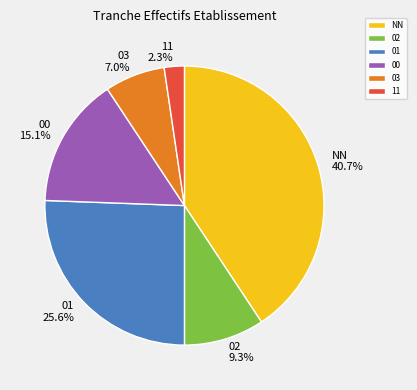

Between 03 and 00, which is larger?

00